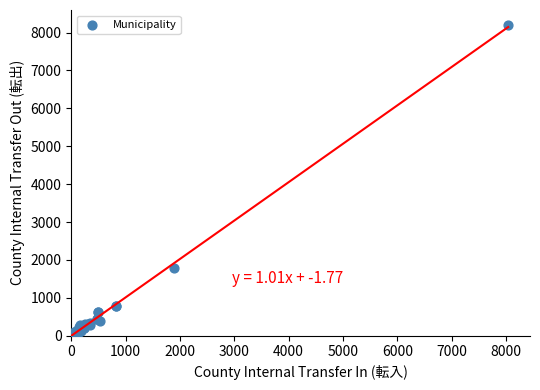

What Y value in the scatter plot is closest to 4100?

1778